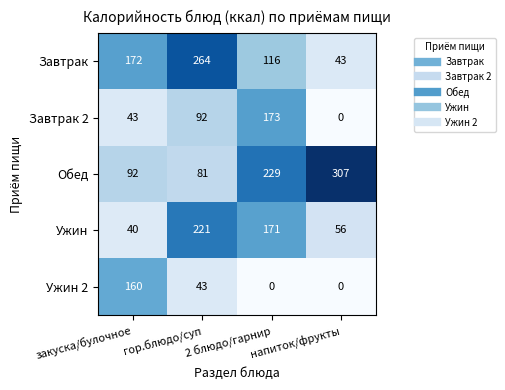

What is the difference between the Завтрак values at закуска/булочное and гор.блюдо/суп?

92